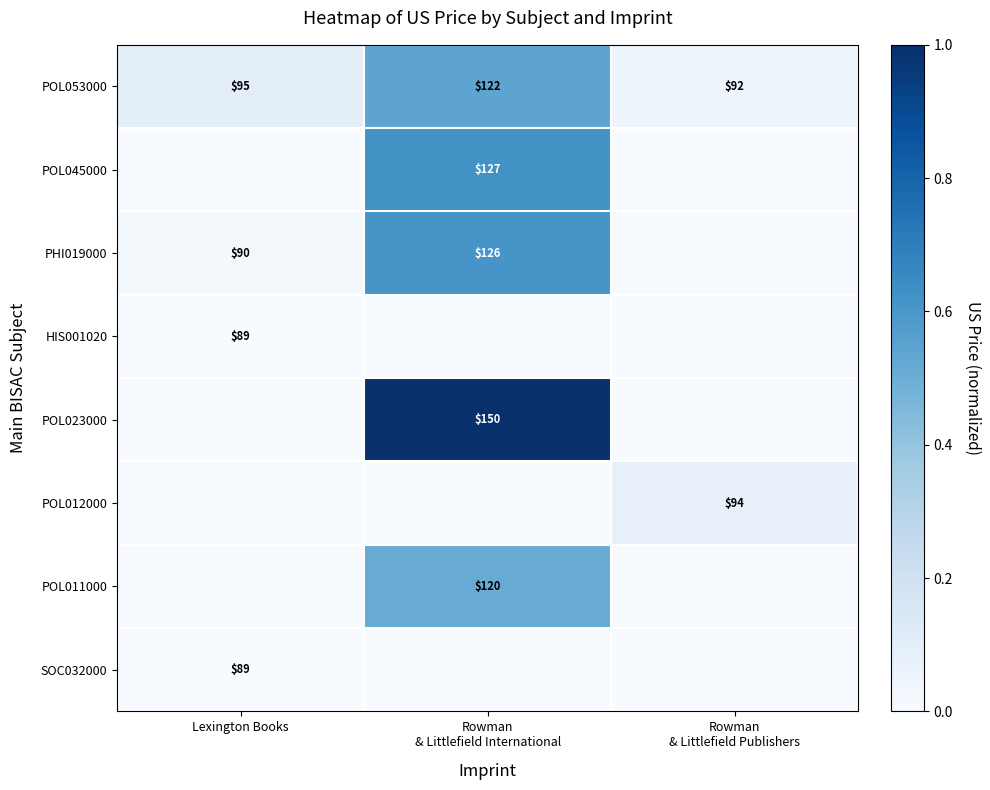

The value of POL023000 at Rowman & Littlefield Publishers is 0.0. True or false?

True